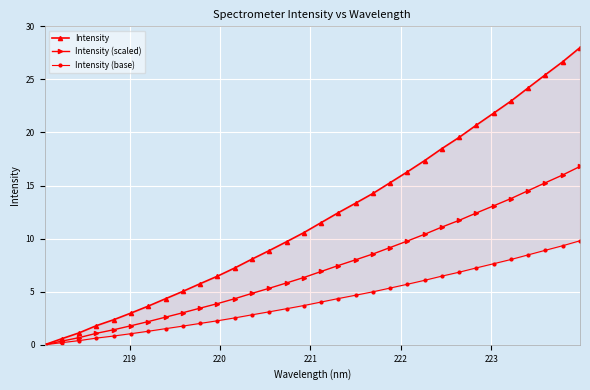

What is the highest value of the Intensity (scaled) series?

16.8